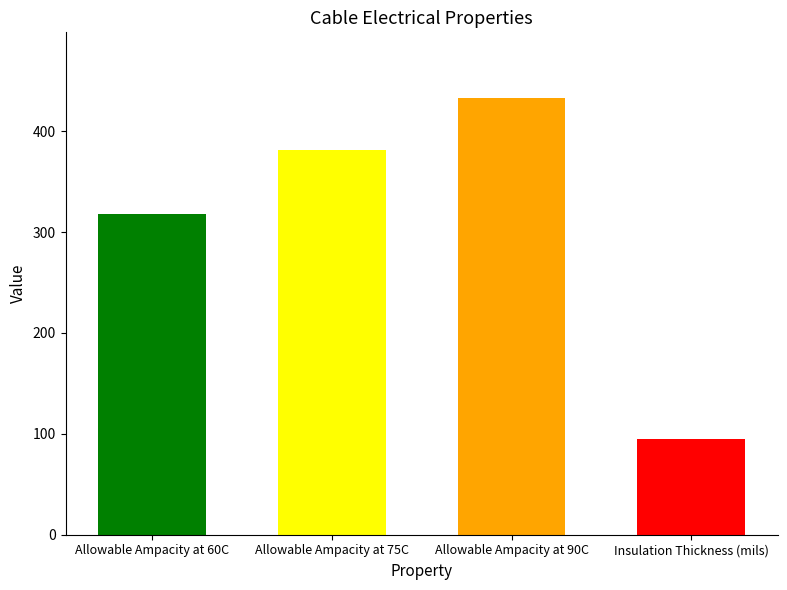

The chart shows a value of 541 at Allowable Ampacity at 75C. True or false?

False